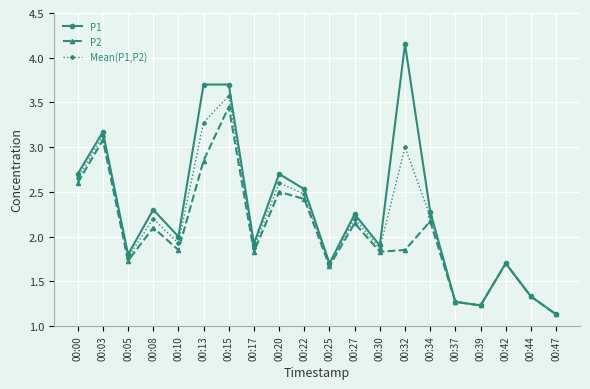

Where is the first local maximum for P2?

00:03